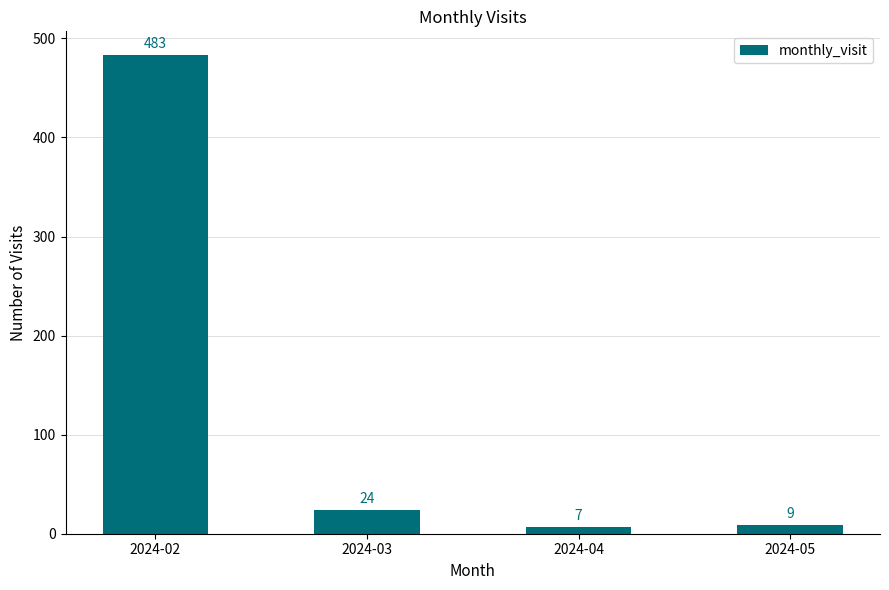

List the labels in order of value, largest first.

2024-02, 2024-03, 2024-05, 2024-04